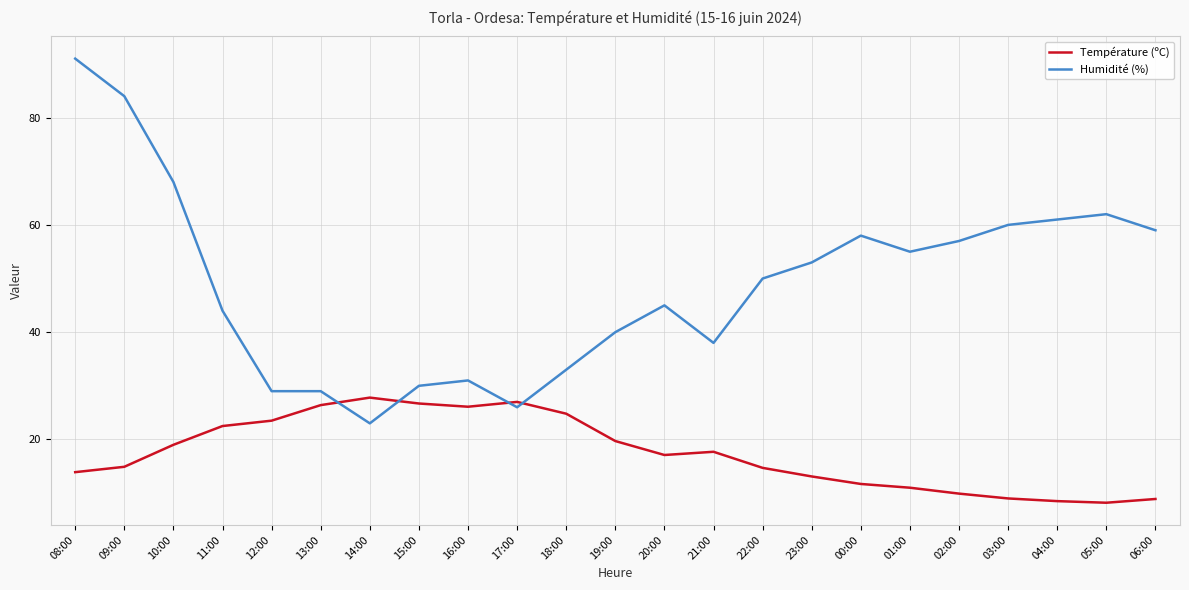

Which series has the largest total across all categories?

Humidité (%)